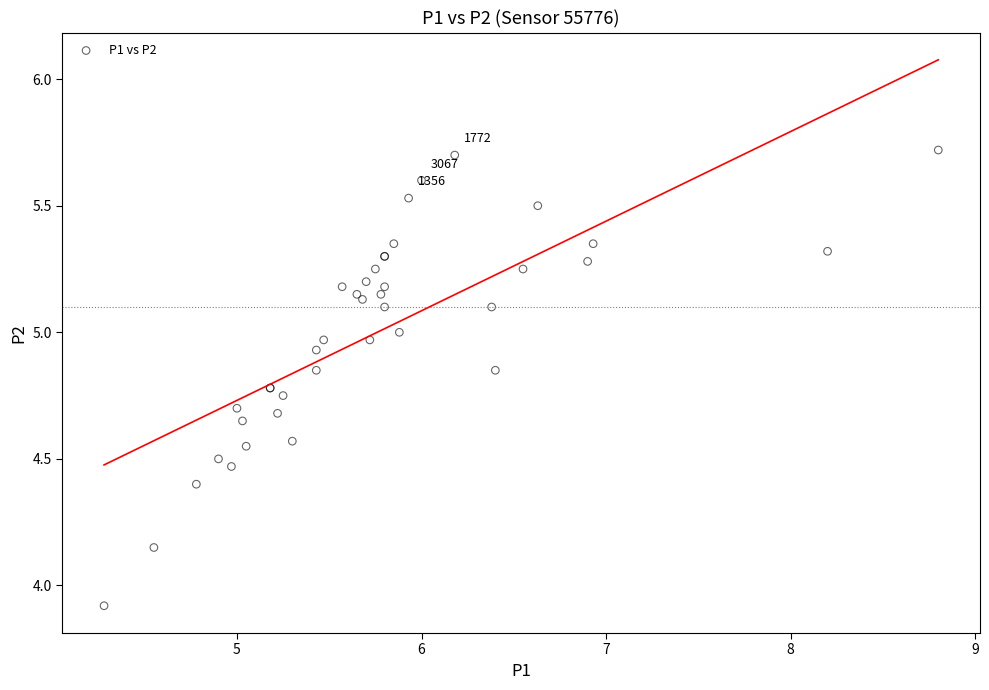

What Y value in the scatter plot is closest to 4?

3.9